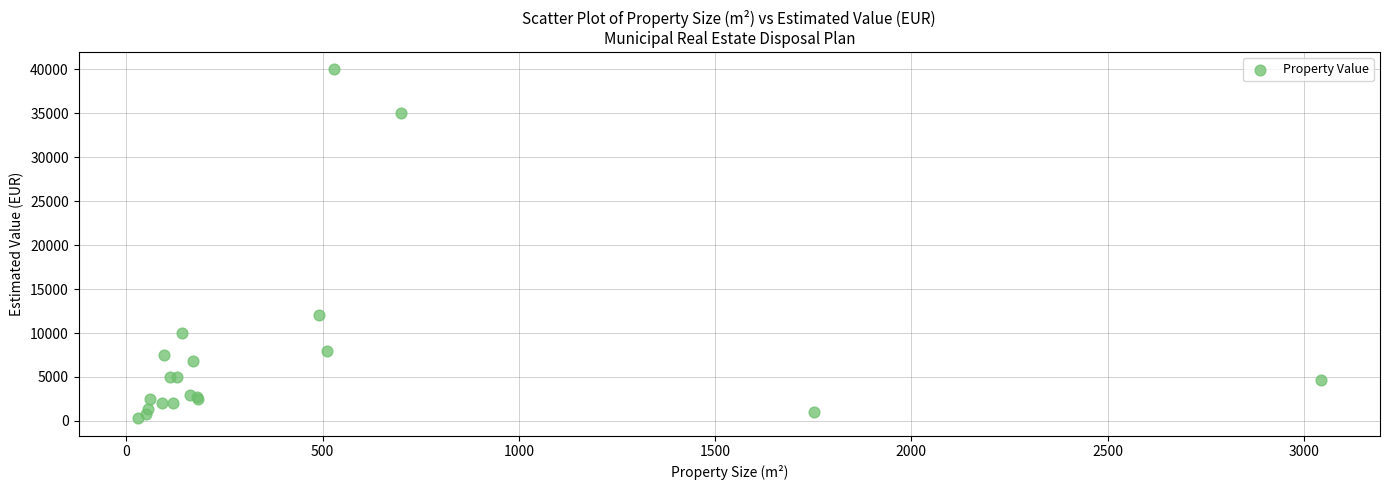

What Y value in the scatter plot is closest to 20150?

12000